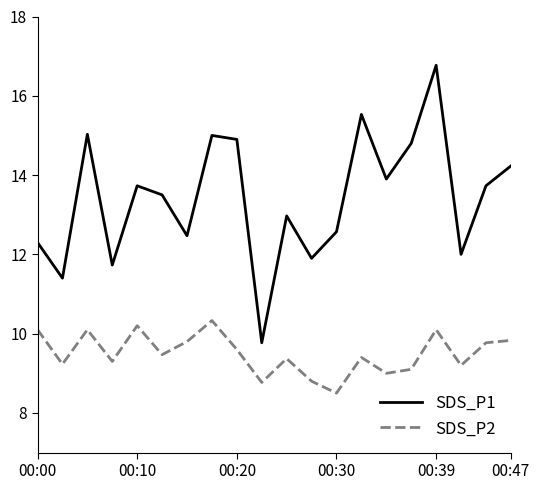

Which series has the largest total across all categories?

SDS_P1